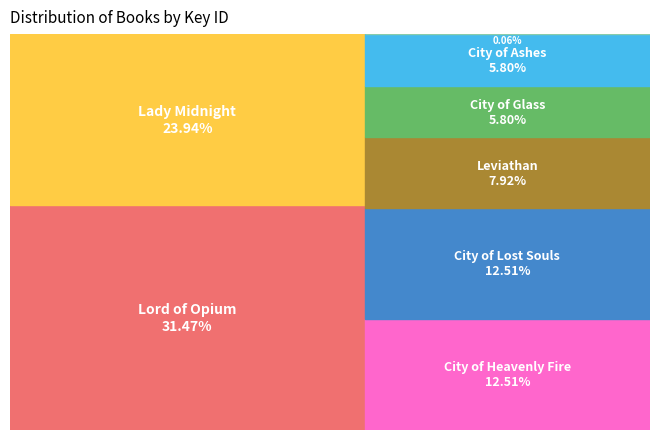

Is there any slice that represents more than half of the pie?

No